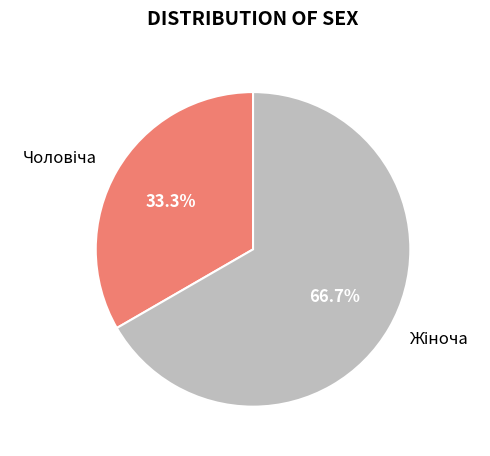

Is there a majority slice in this chart?

Yes